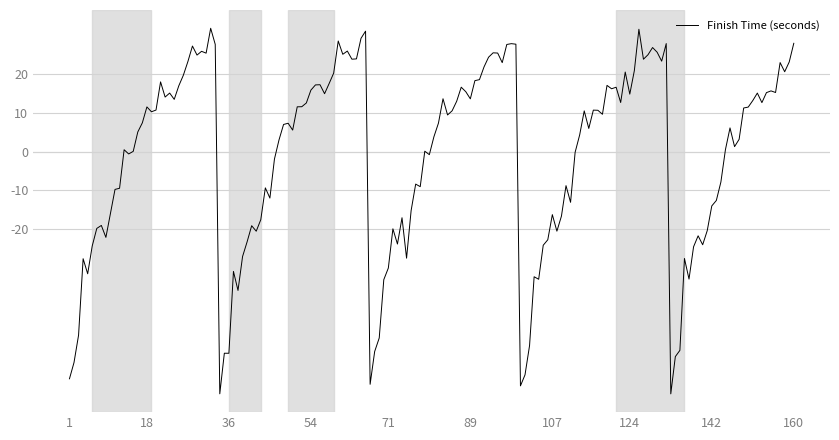

What is the minimum value shown in the chart?

-62.7